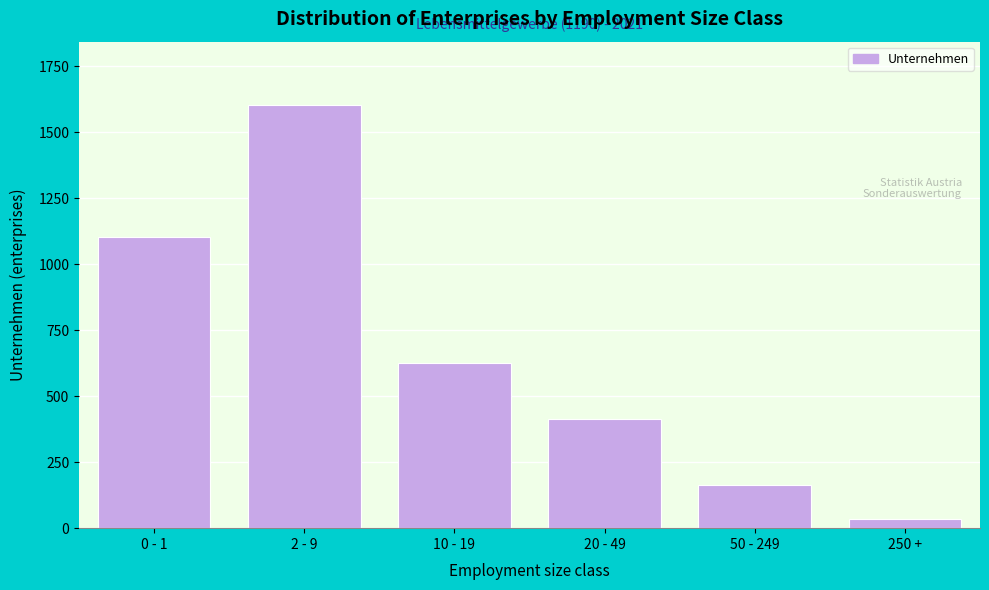

Reading left to right, what are all the values shown in this chart?

1101	1602	624	414	162	33